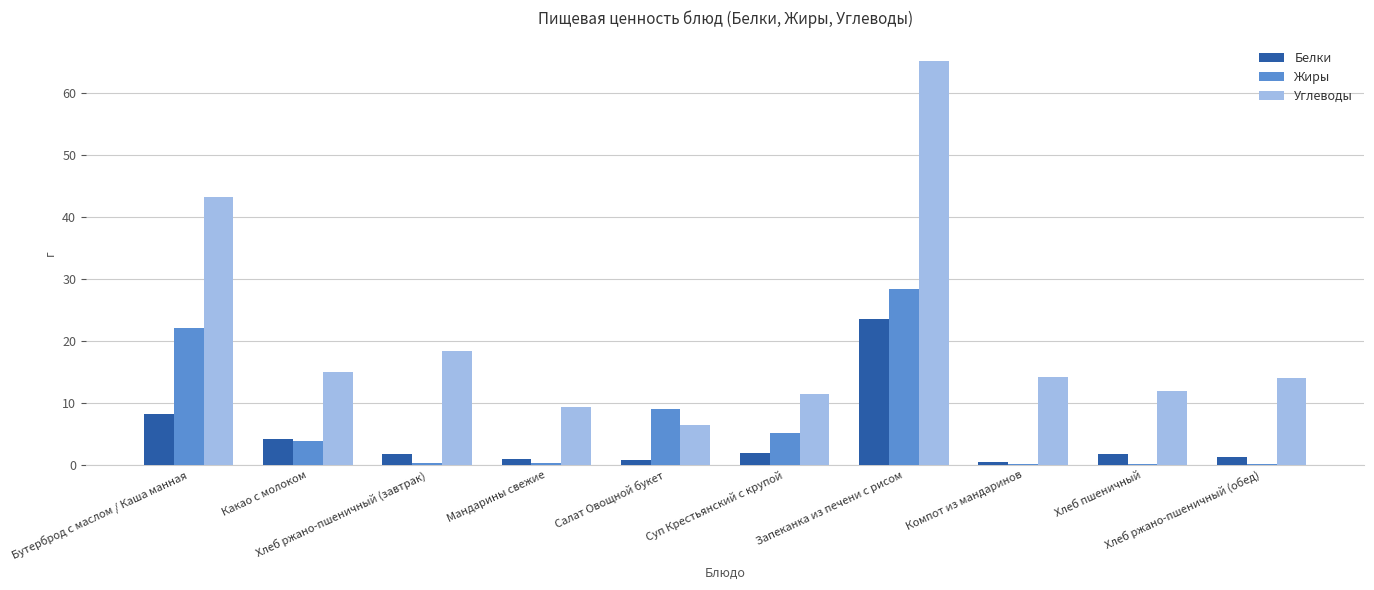

Which series has the largest total across all categories?

Углеводы